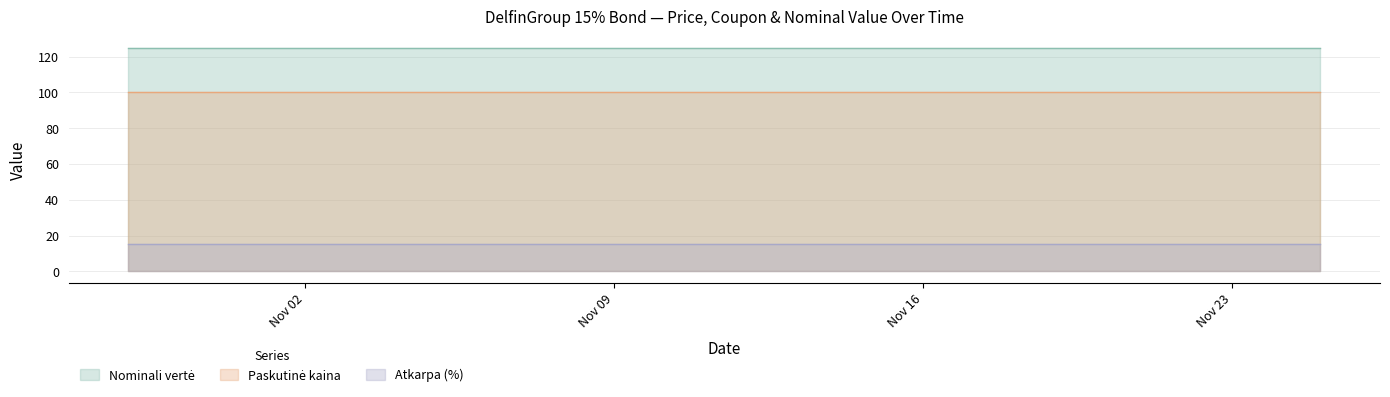

List the series in order of their overall mean, lowest first.

Atkarpa (%), Paskutinė kaina, Nominali vertė